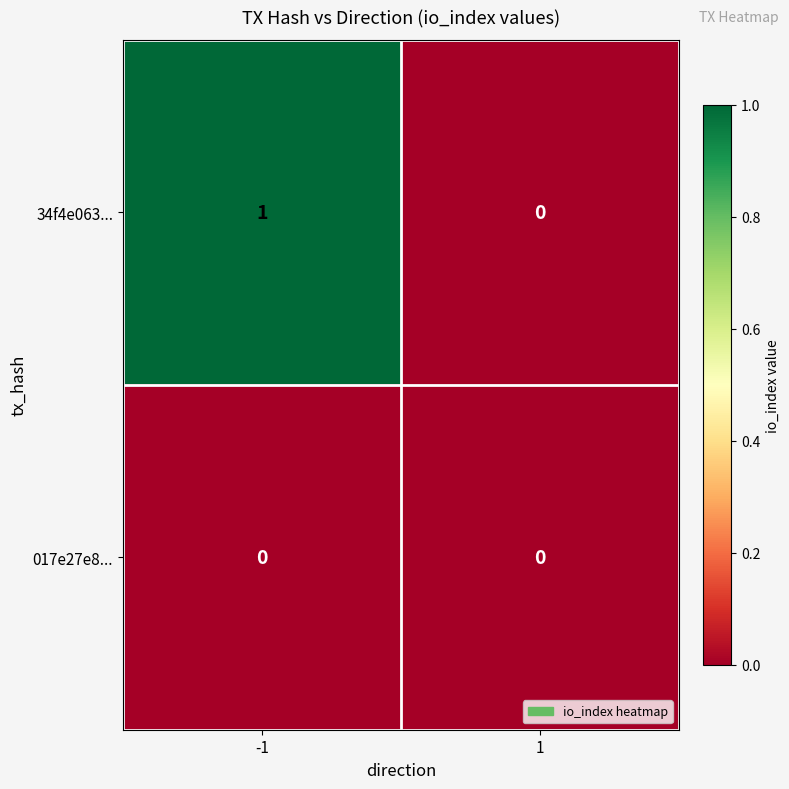

How many series are shown in this chart?

2